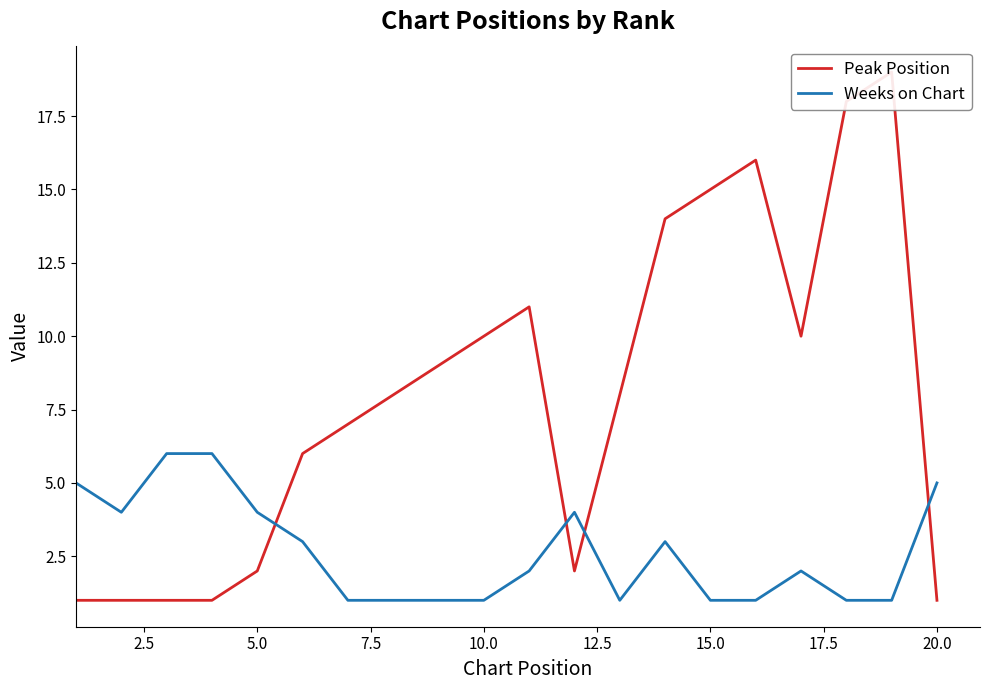

After their last crossing, which series has the higher values: Peak Position or Weeks on Chart?

Weeks on Chart